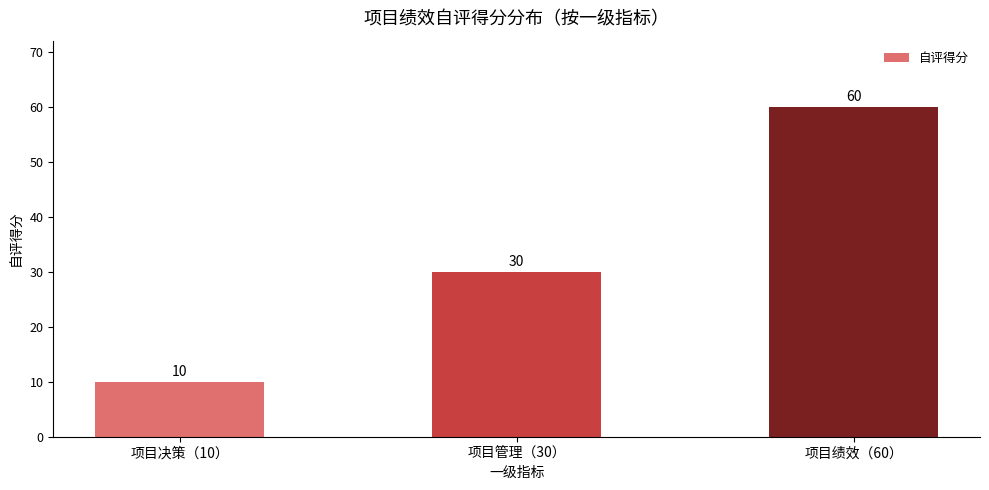

List the labels in order of value, largest first.

项目绩效（60）, 项目管理（30）, 项目决策（10）